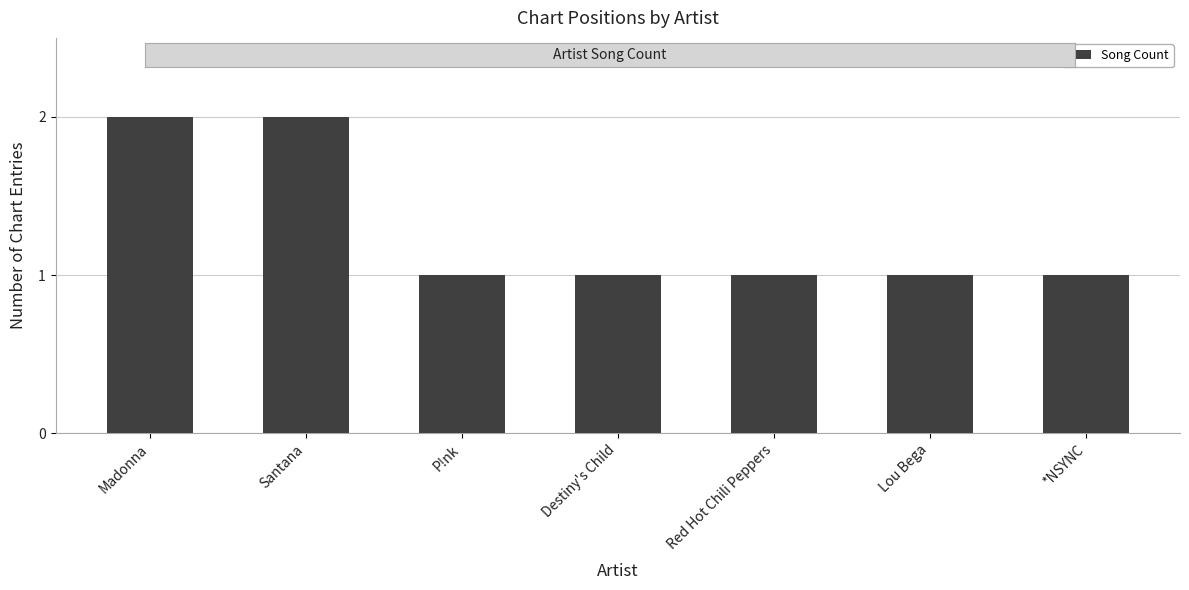

What is the sum of all values?

9